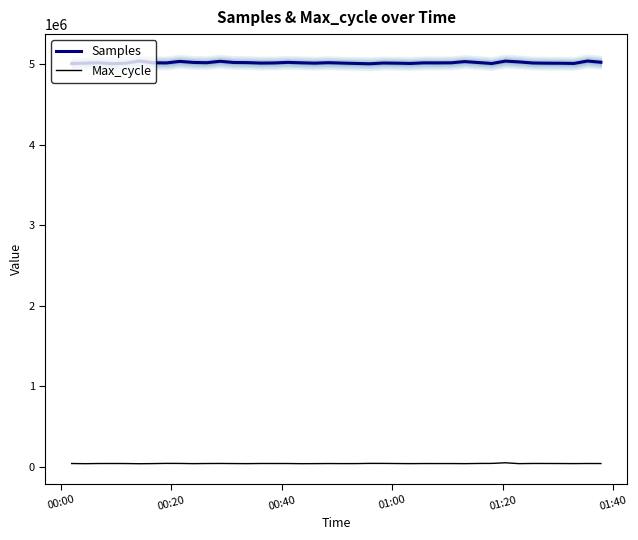

True or false: Max_cycle and Samples cross at least once.

False